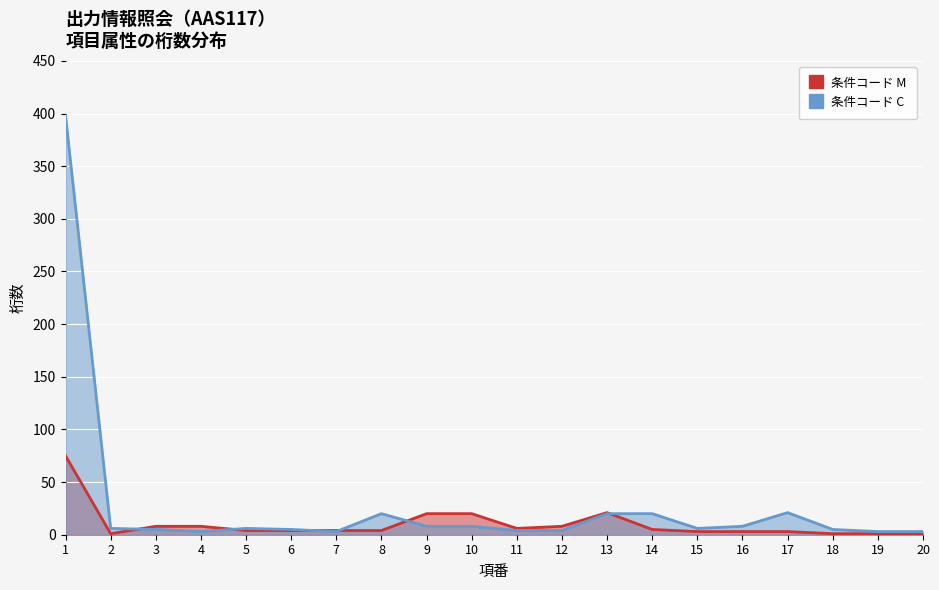

Where does the 条件コード C series first go above 6?

1